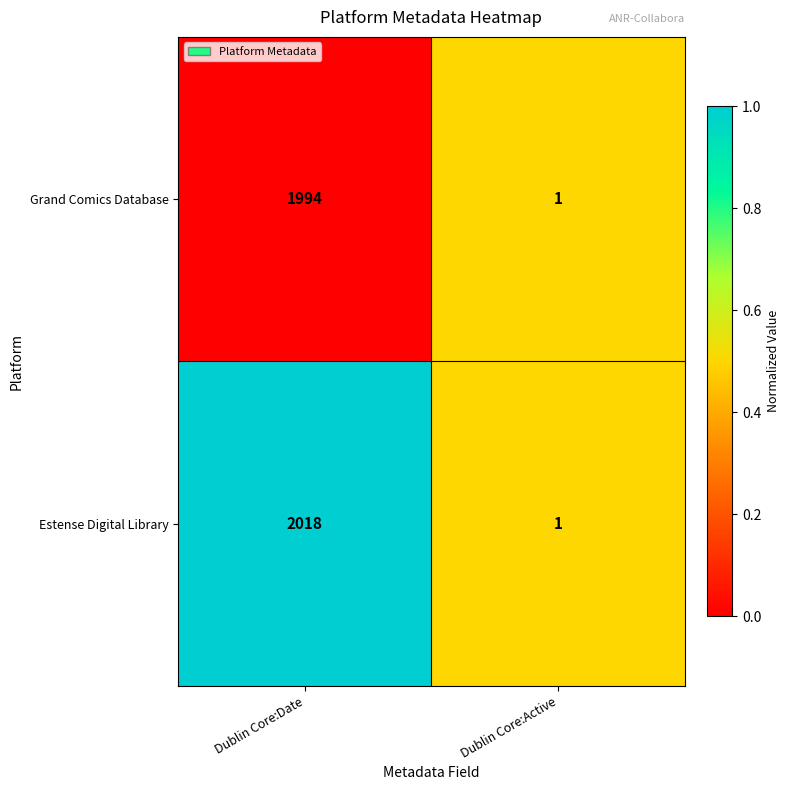

The Grand Comics Database series shows 2863 at Dublin Core:Date. True or false?

False